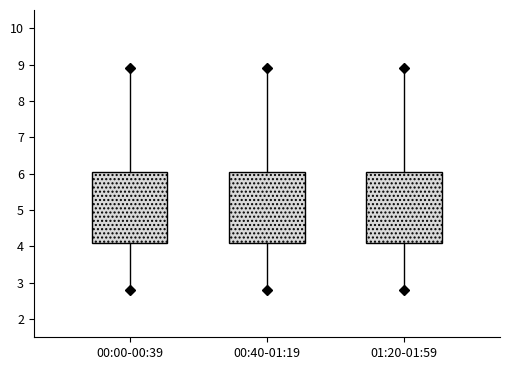

Reading left to right, read every box against the y-axis: the position of its median line, the range the box covers, and the ends of its whiskers. The values are not printed on the chart, so give them approximately, as read against the axis.

00:00-00:39: median 5.3, box 4.1 to 6.1, whiskers 2.8 to 8.9
00:40-01:19: median 5.3, box 4.1 to 6.1, whiskers 2.8 to 8.9
01:20-01:59: median 5.3, box 4.1 to 6.1, whiskers 2.8 to 8.9